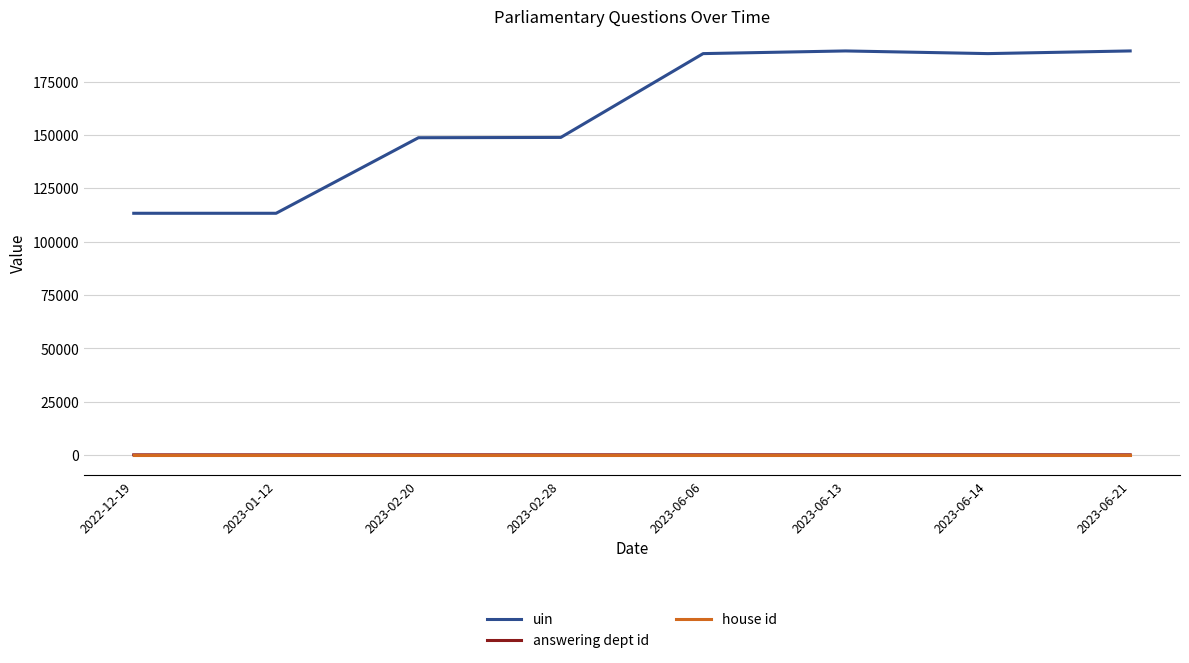

What is the maximum value shown in the chart?

189338